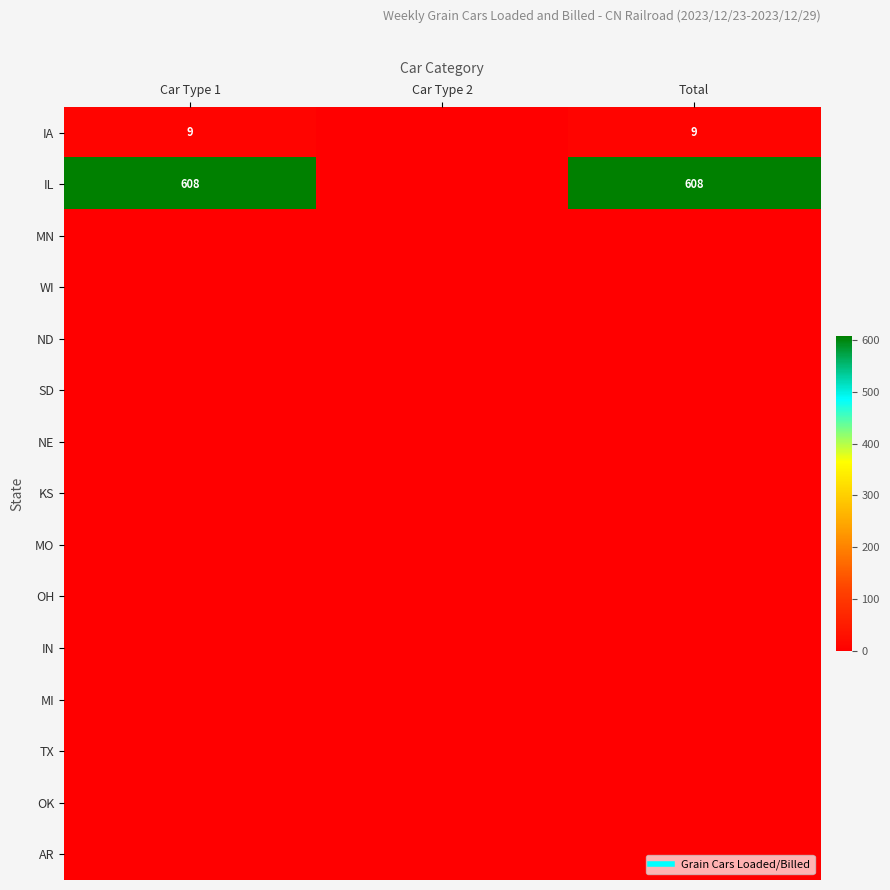

What is the difference between the highest and lowest values at Car Type 1?

608